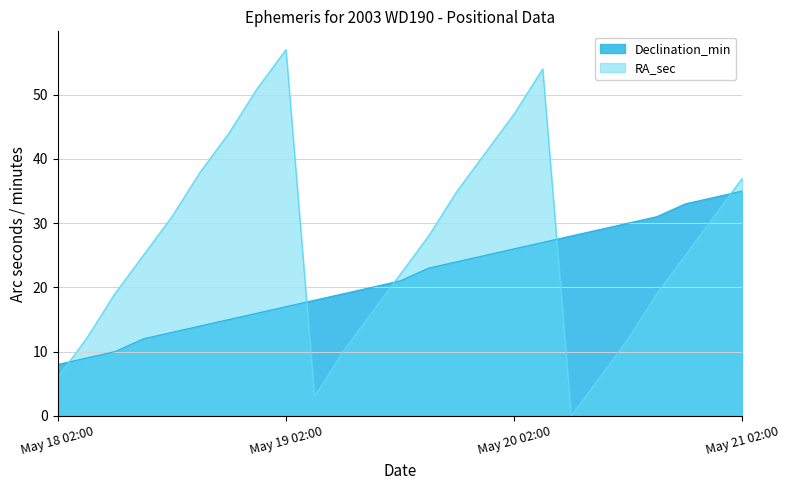

Which series has the largest total across all categories?

RA_sec